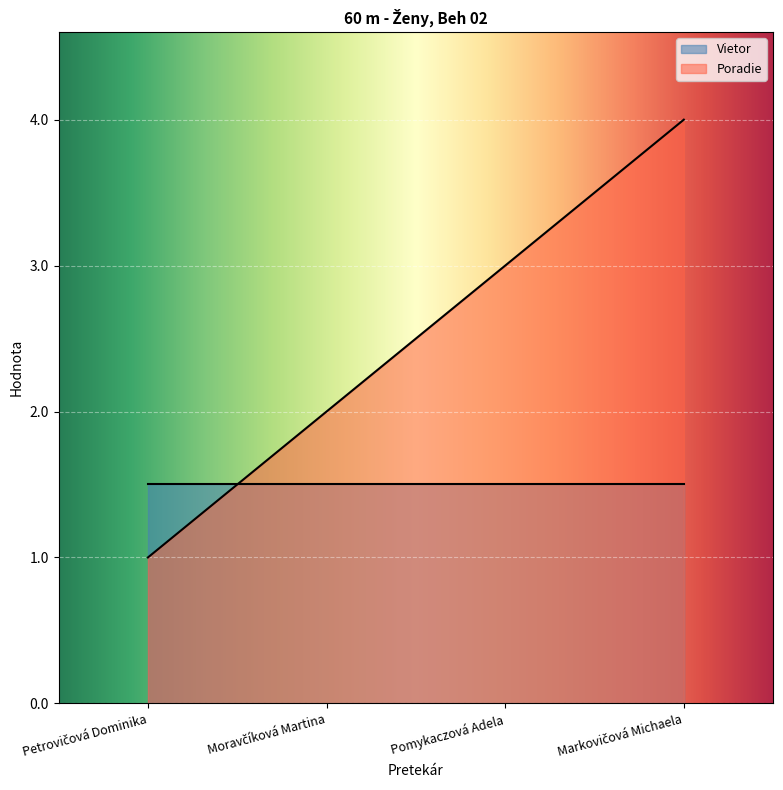

What is the sum of the values at Pomykaczová Adela and Moravčíková Martina?

5